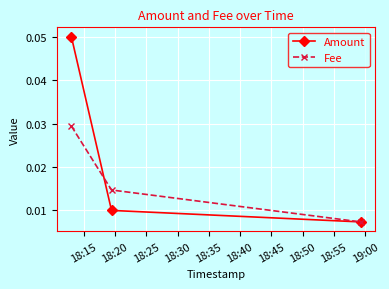

Which series has the largest total across all categories?

Amount